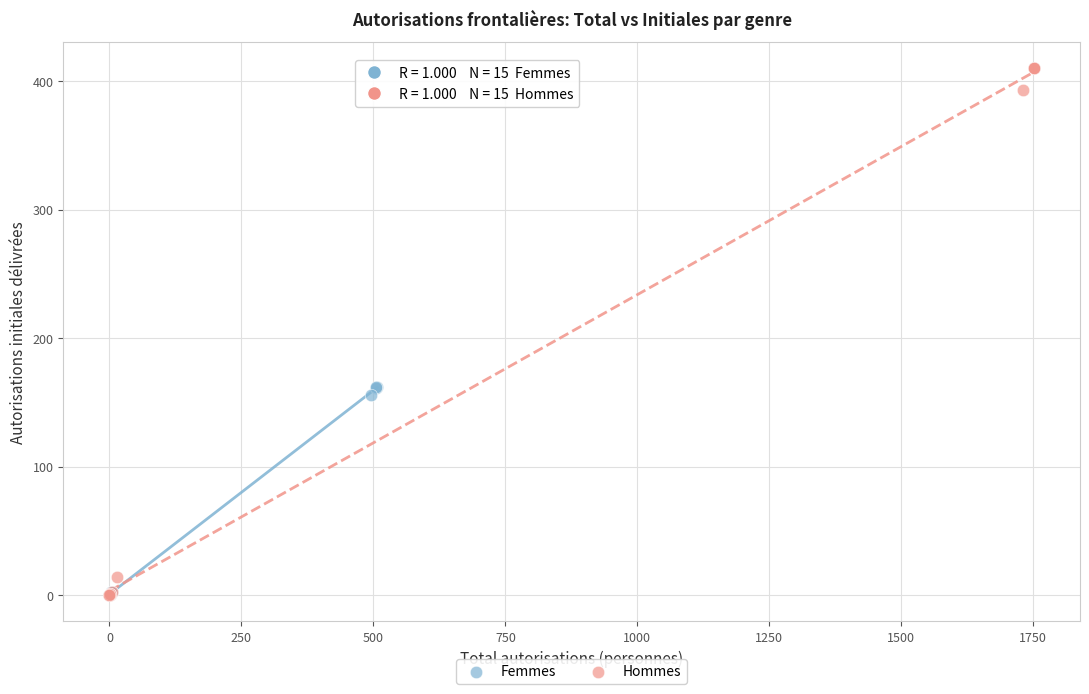

Which series reaches the maximum Y coordinate?

Hommes